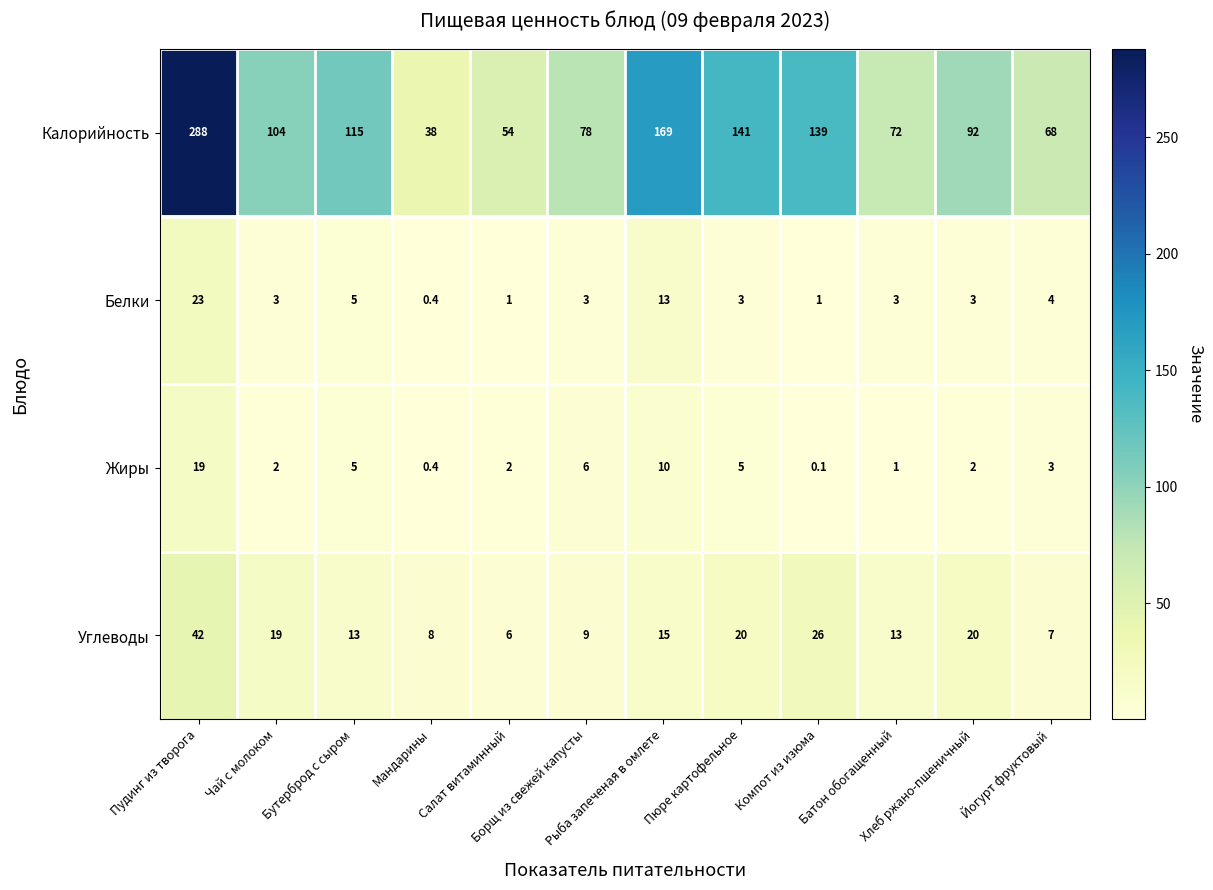

What is the average value of the Жиры series?

4.6